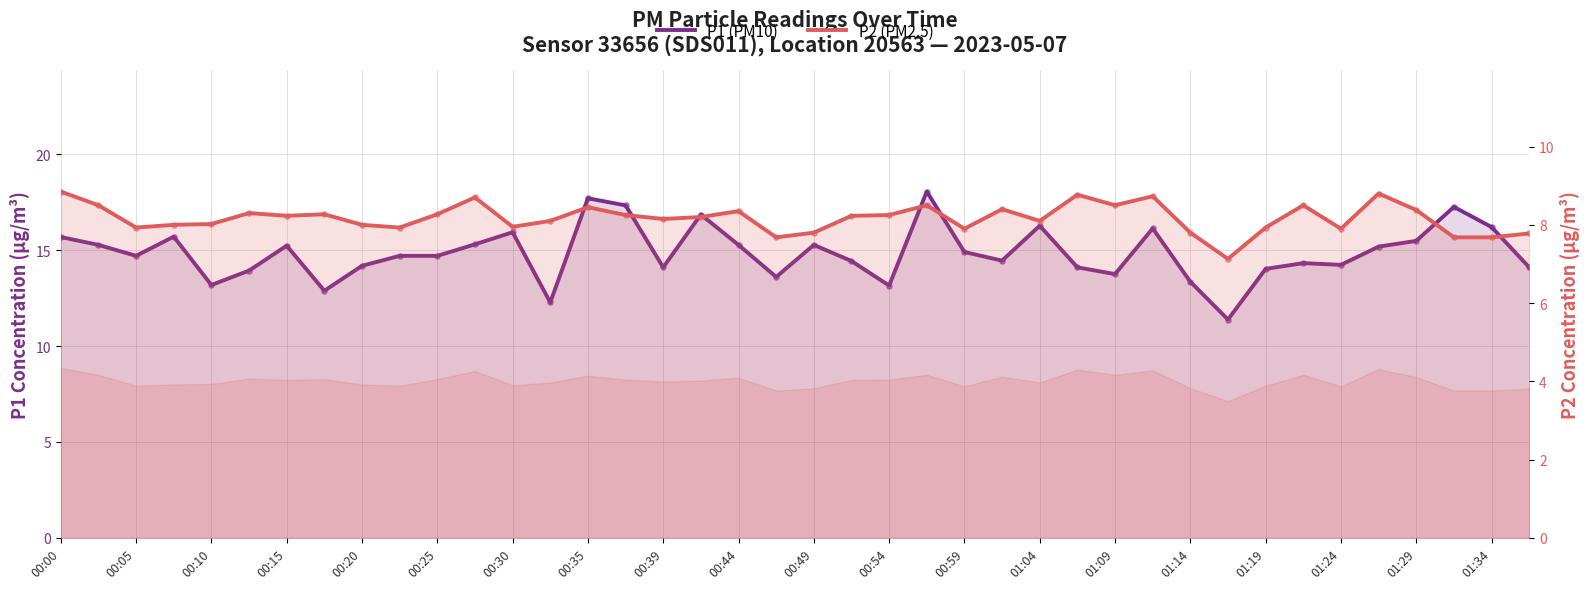

Which series has the largest total across all categories?

P1 (PM10)